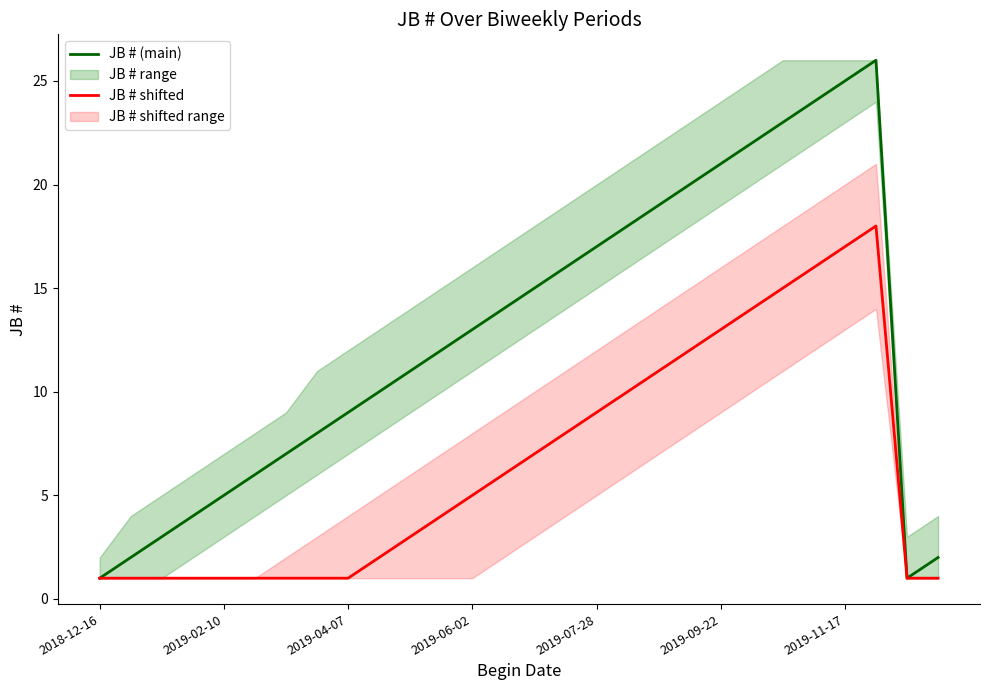

What is the sum of all JB # shifted values?

181